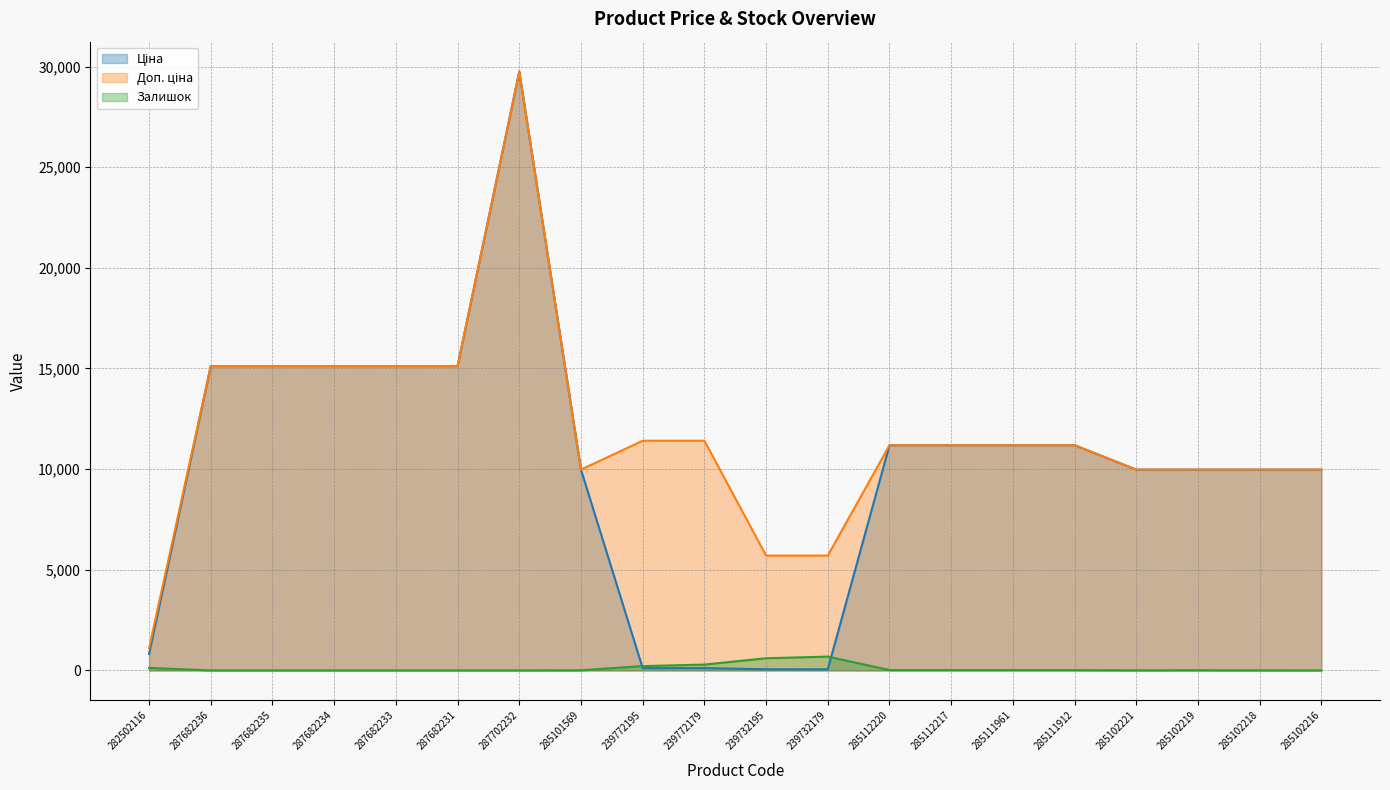

What is the maximum value for Доп. ціна?

29747.2